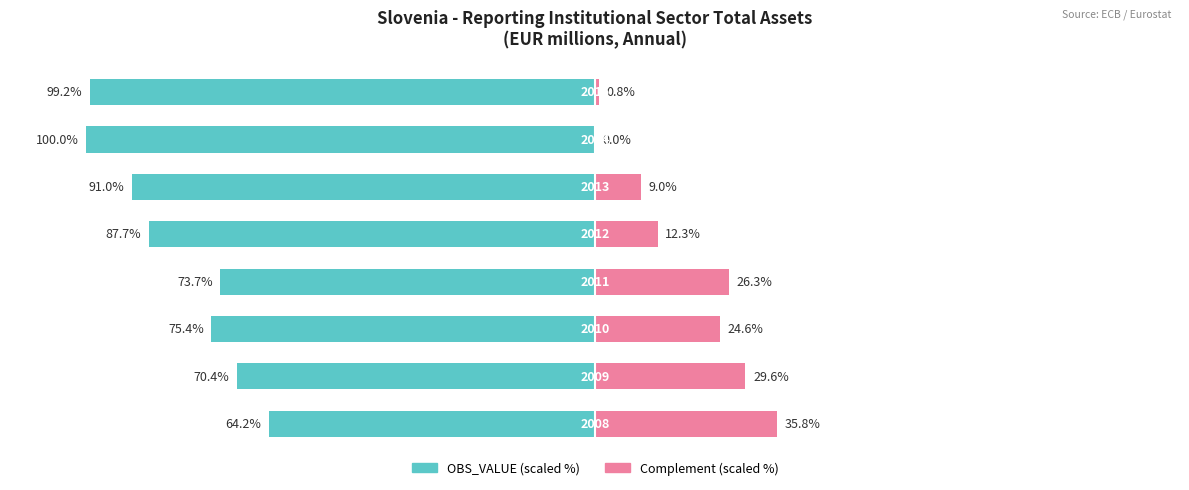

Reading right to left, transcribe all the data shown in this chart.

OBS_VALUE (scaled): -99.2	-100.0	-91.0	-87.7	-73.7	-75.4	-70.4	-64.2
Complement (scaled): 0.8	0.0	9.0	12.3	26.3	24.6	29.6	35.8